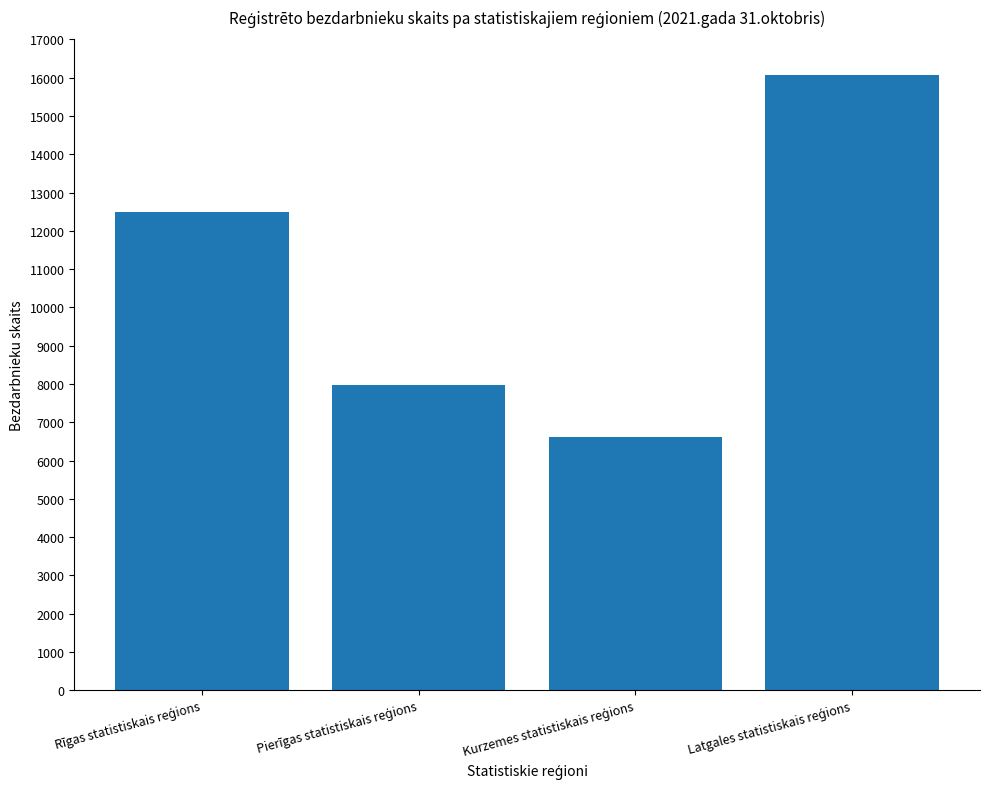

What is the smallest value displayed?

6611